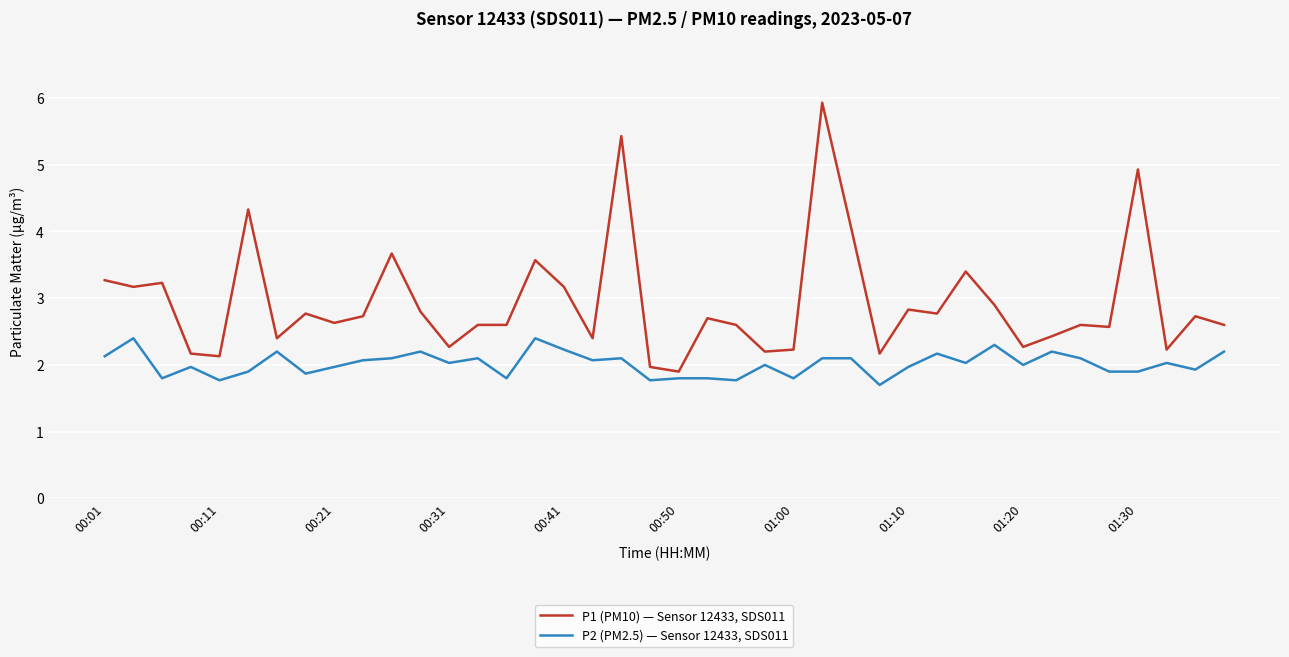

What is the minimum value for P2 (PM2.5) — Sensor 12433, SDS011?

1.7